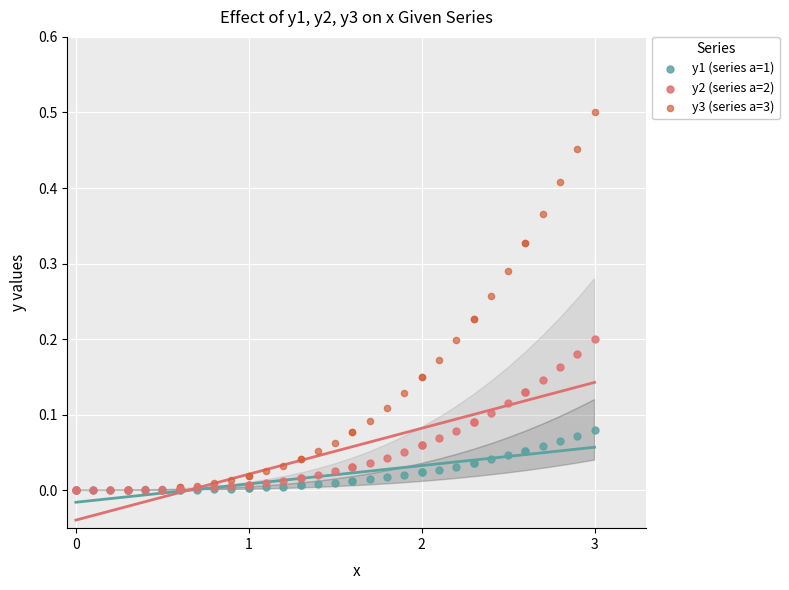

What are all the series names shown in the legend?

y1 (series a=1), y2 (series a=2), y3 (series a=3)